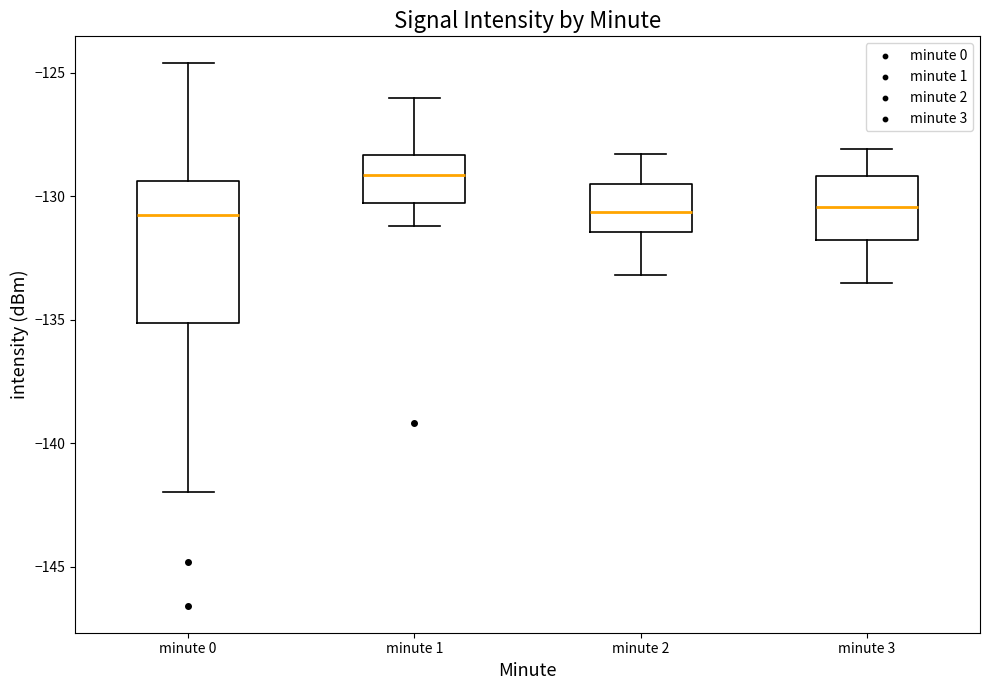

Reading left to right, read every box against the y-axis: the position of its median line, the range the box covers, and the ends of its whiskers. The values are not printed on the chart, so give them approximately, as read against the axis.

minute 0: median -131.0, box -135.0 to -129.5, whiskers -142.0 to -124.5
minute 1: median -129.0, box -130.5 to -128.5, whiskers -131.0 to -126.0
minute 2: median -130.5, box -131.5 to -129.5, whiskers -133.0 to -128.5
minute 3: median -130.5, box -132.0 to -129.0, whiskers -133.5 to -128.0